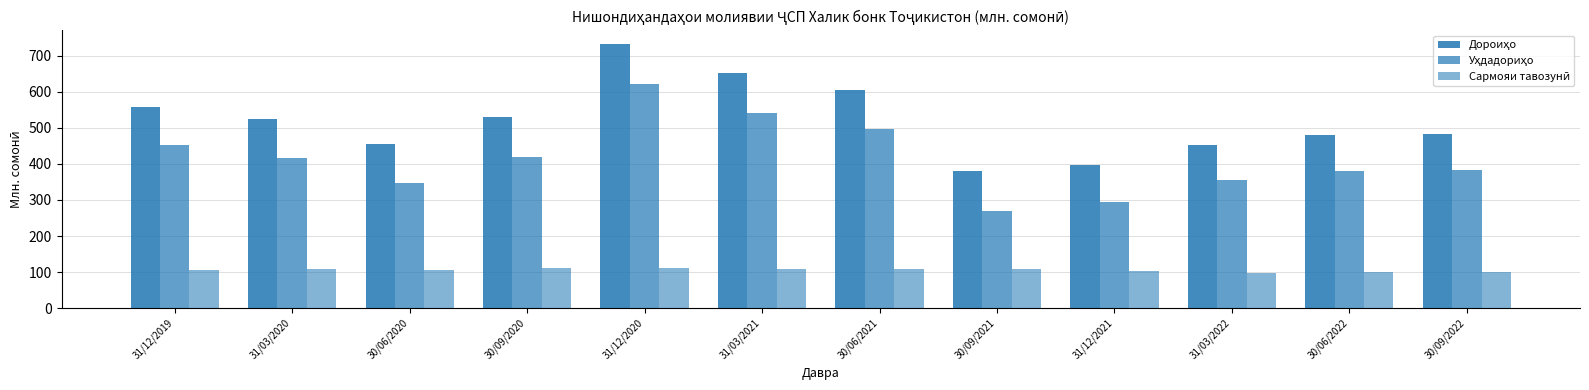

Where does the Уҳдадориҳо series first go above 416?

31/12/2019